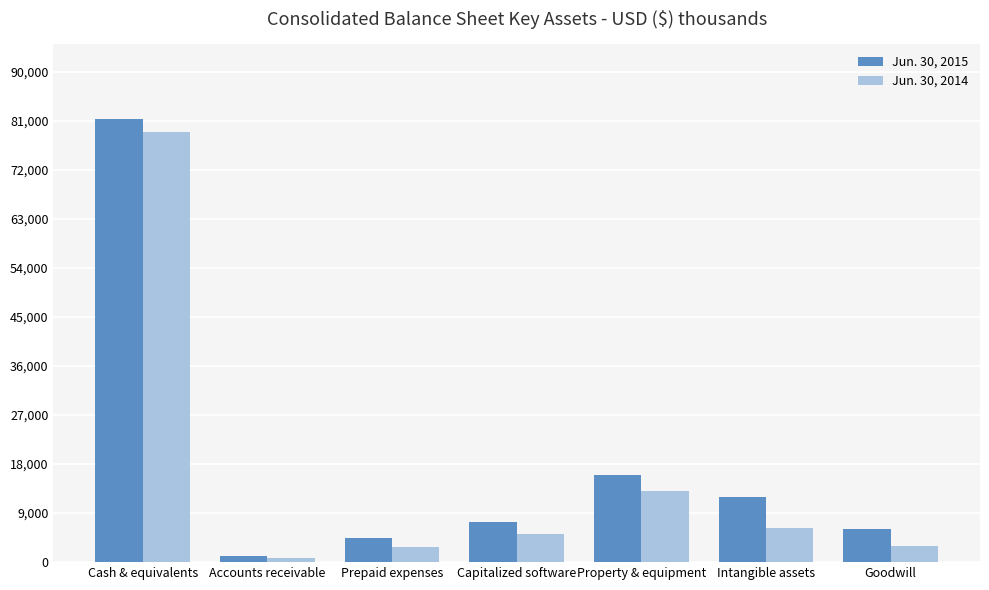

Count the number of data series in this chart.

2